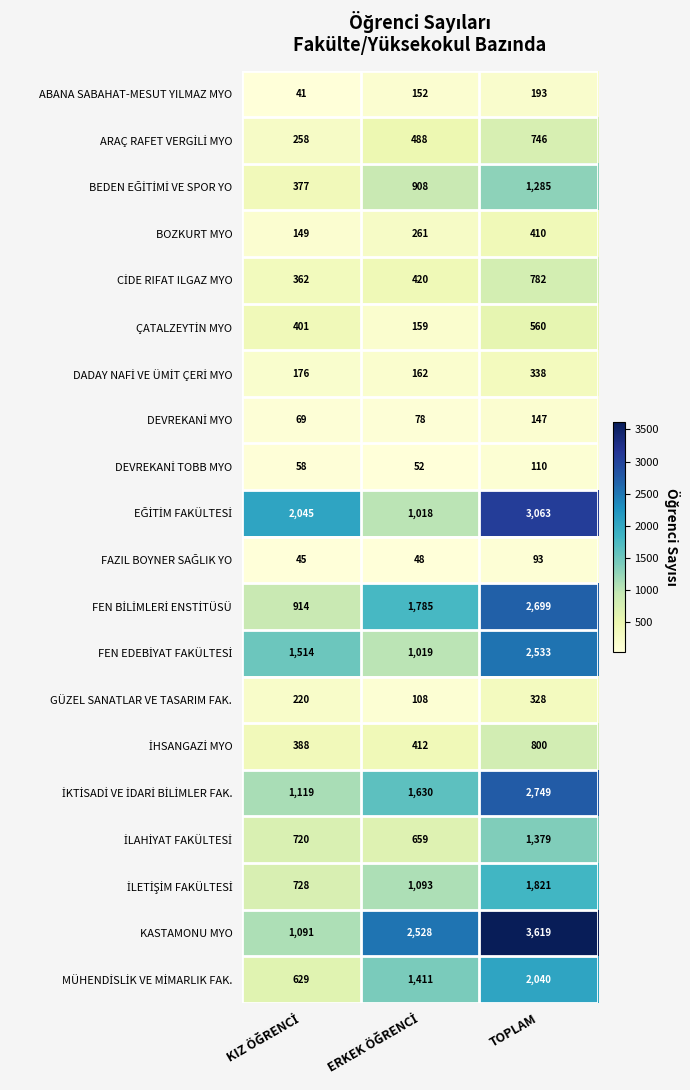

What is the difference between the maximum and minimum values in the ABANA SABAHAT-MESUT YILMAZ MYO series?

152